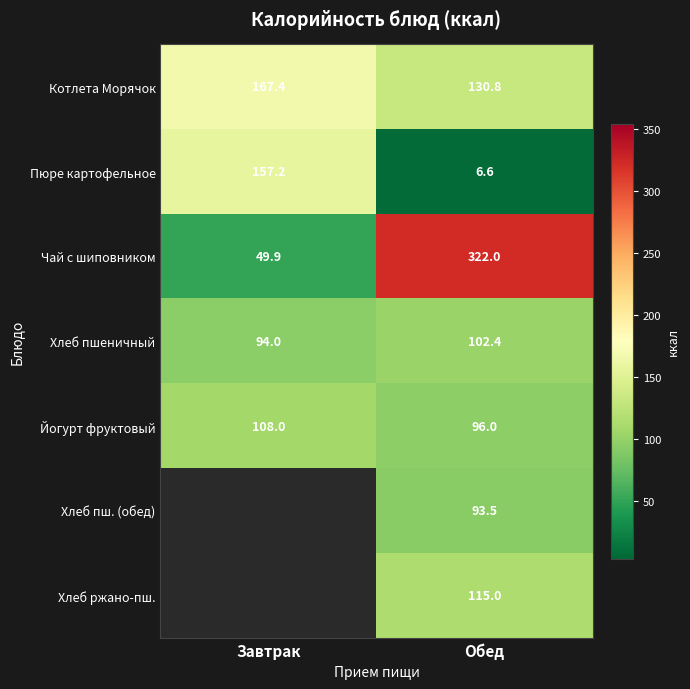

At which category does the chart reach its minimum across all series?

Обед